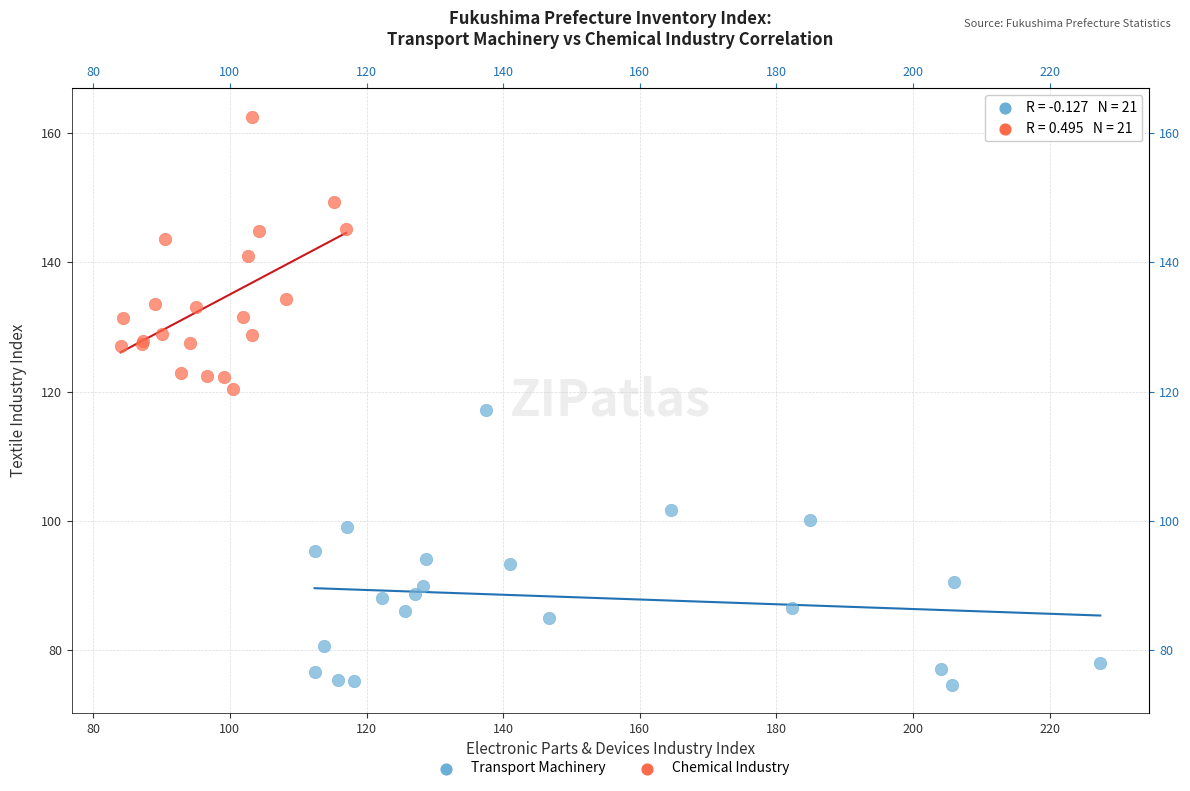

Which series contains the lowest Y value?

Transport Machinery